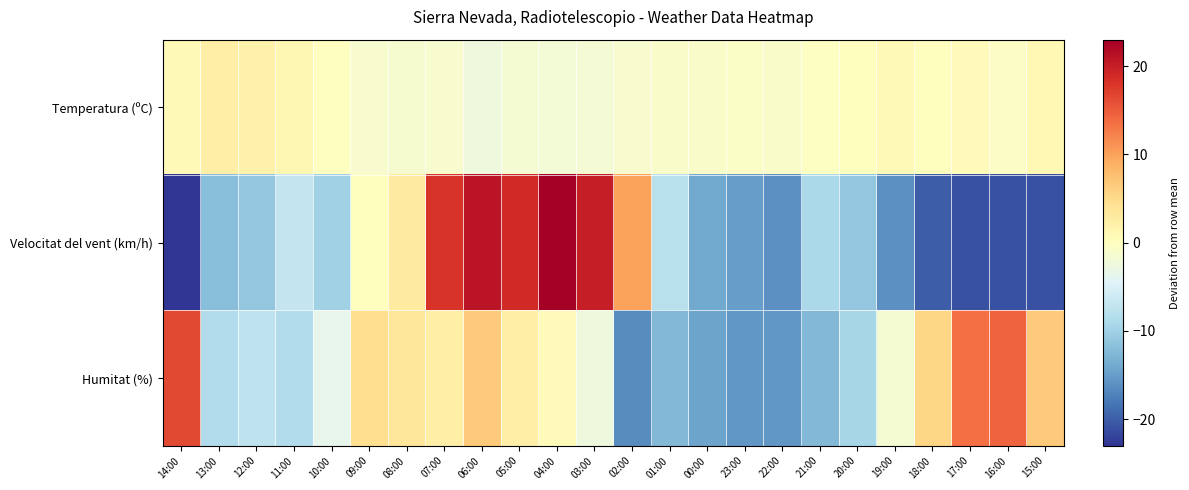

At which category is the sum across all series the highest?

06:00